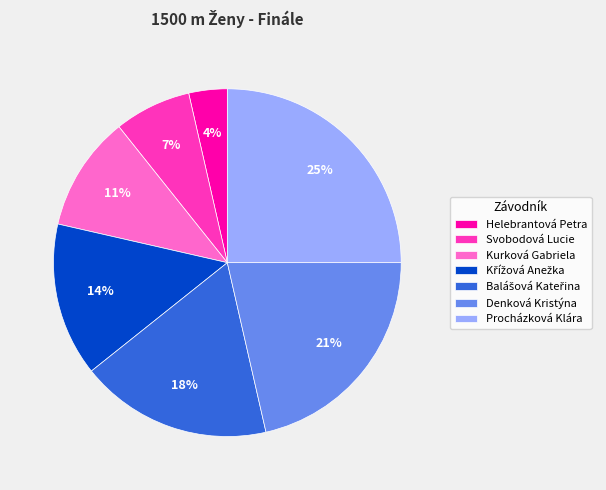

To the nearest percent, what is the difference between the largest and smallest slice percentages?

21%